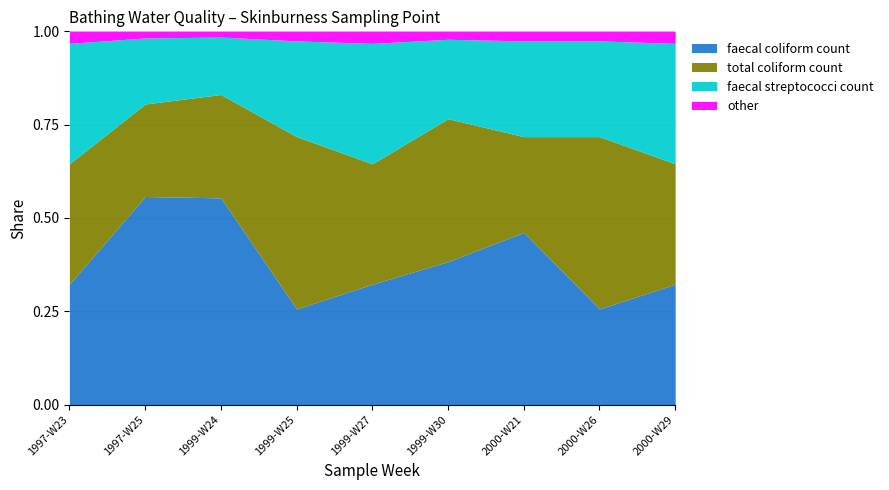

List the series in order of their overall mean, lowest first.

other, faecal streptococci count, total coliform count, faecal coliform count